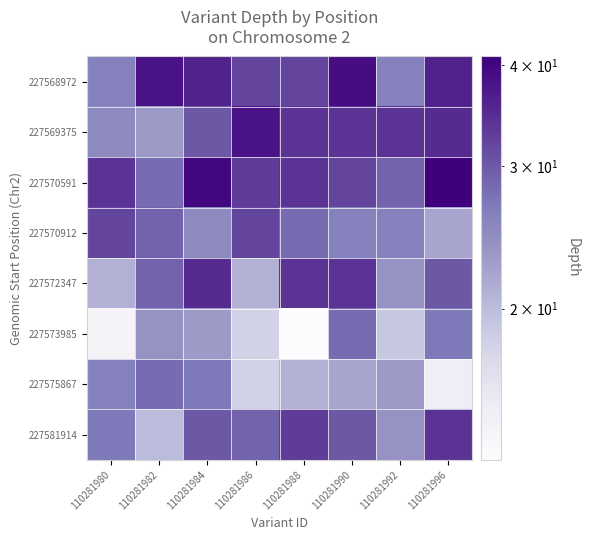

What is the difference between the highest and lowest values at 110281988?

21